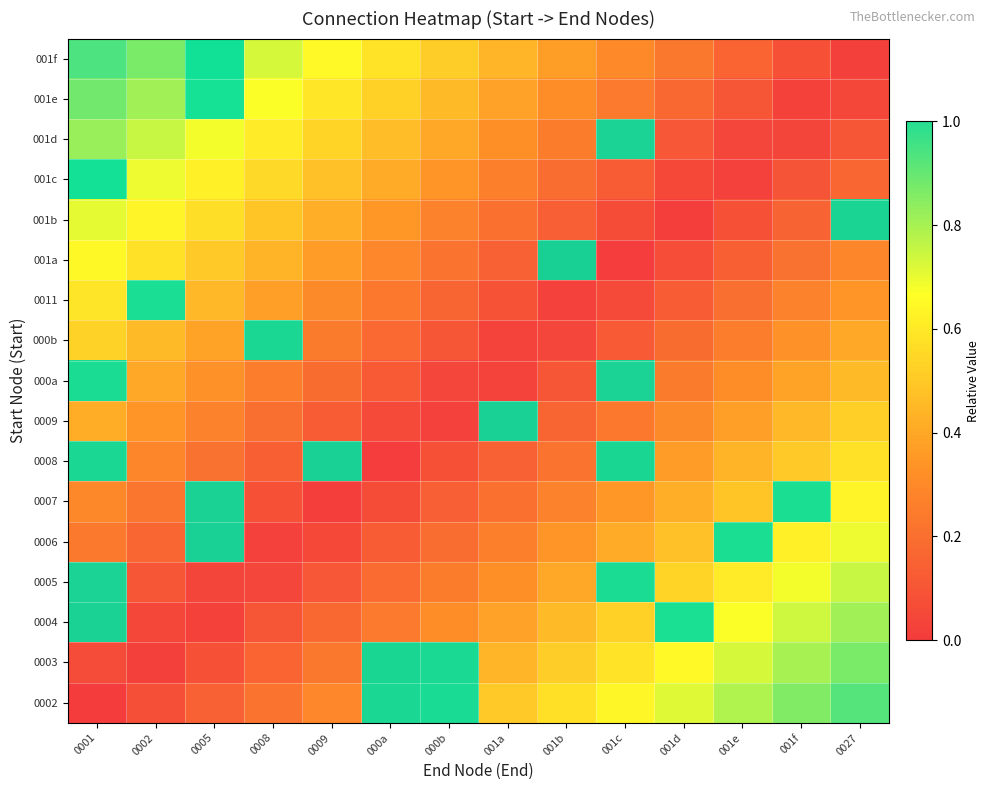

Is the value of 000b at 000a greater than the value of 001a at 001c?

No